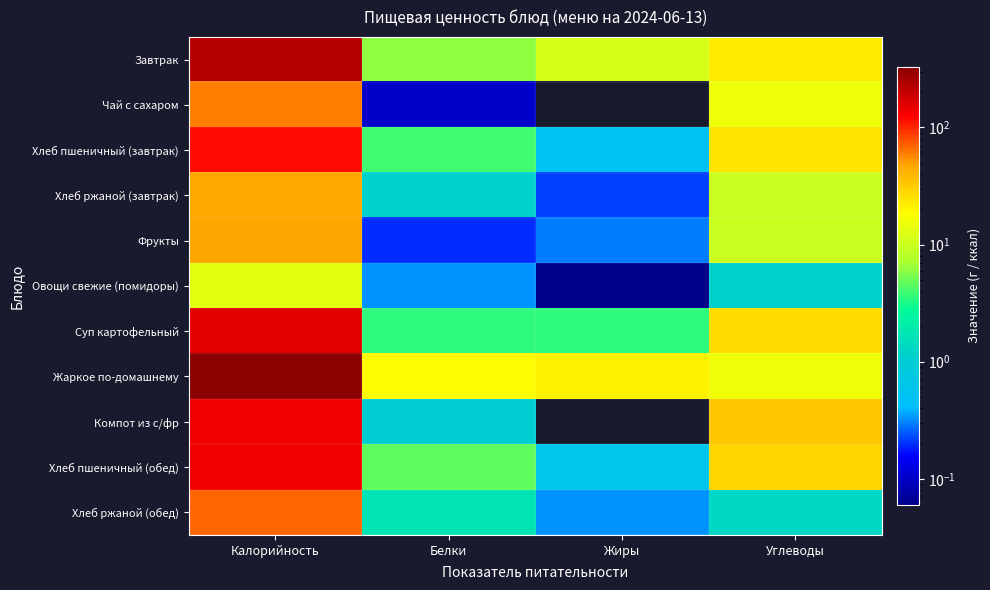

What is the greatest value displayed?

328.2